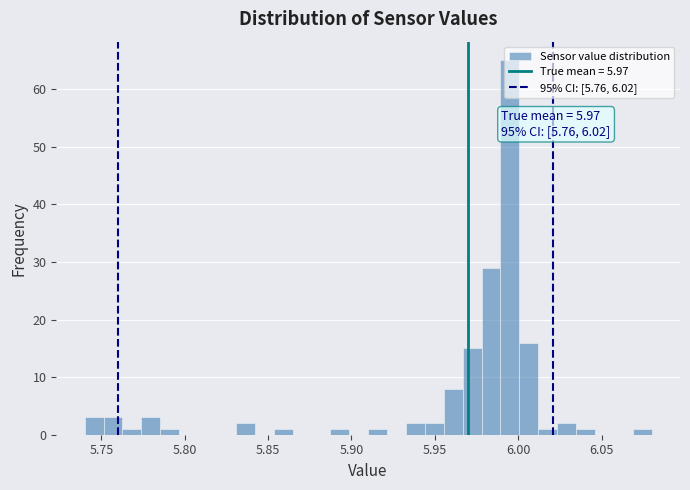

Read against the x-axis, roughly where is the centre of the tallest bar?

5.995